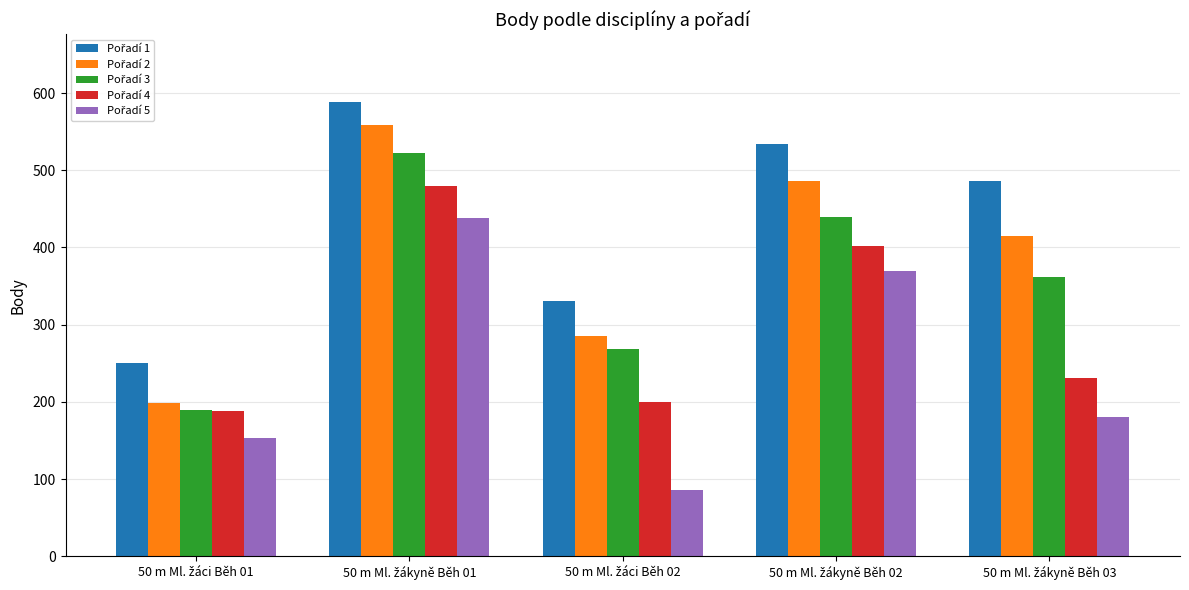

What is the minimum value shown in the chart?

86